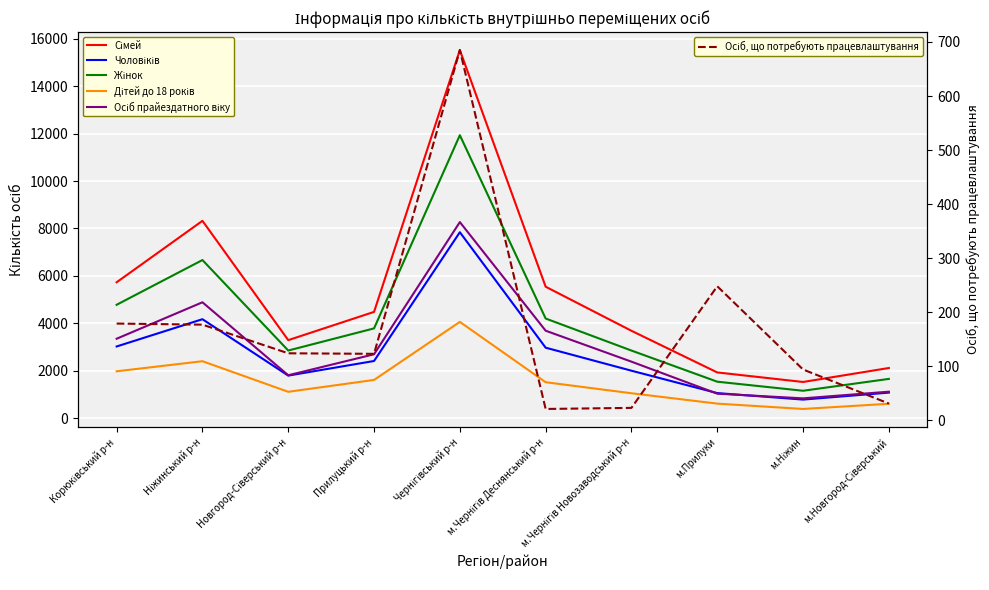

Which series has the largest total across all categories?

Сімей